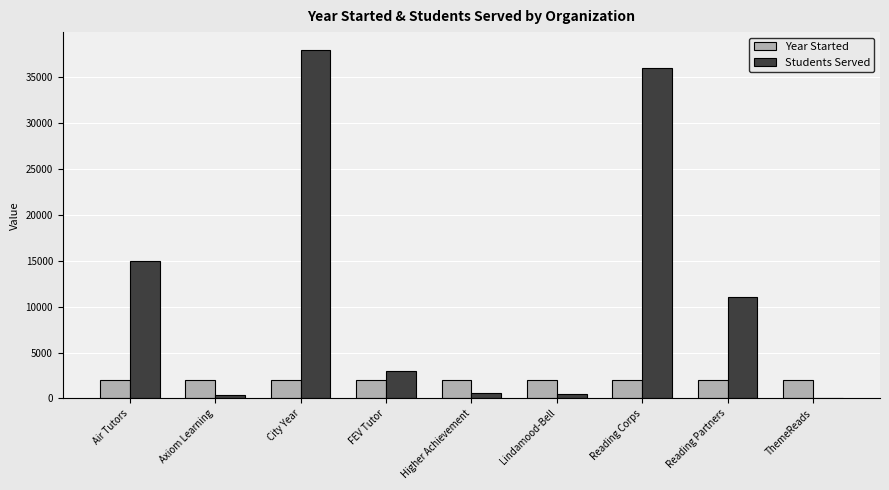

How many distinct data groups are displayed?

2